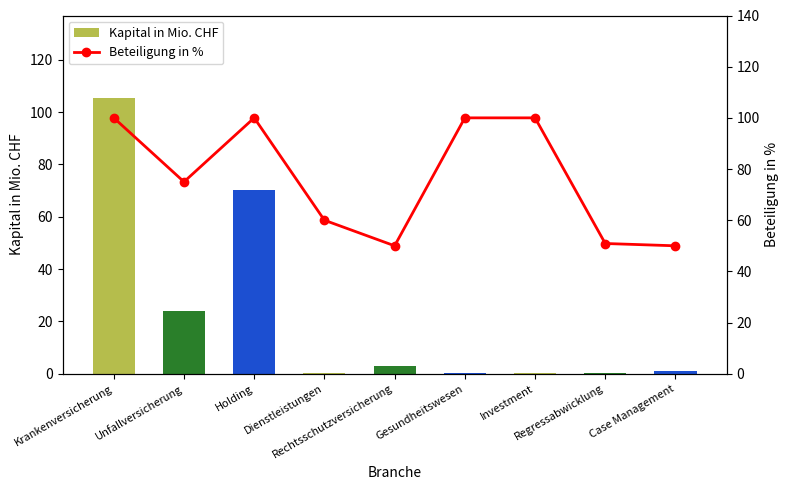

What is the difference between the Beteiligung in % values at Krankenversicherung and Dienstleistungen?

40.0